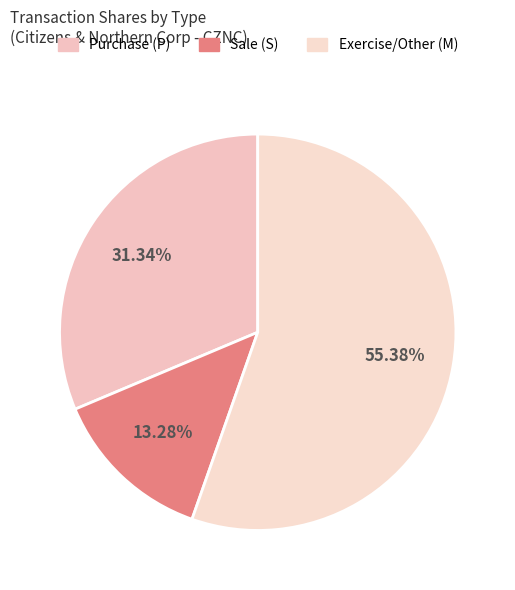

How many segments does this pie chart have?

3